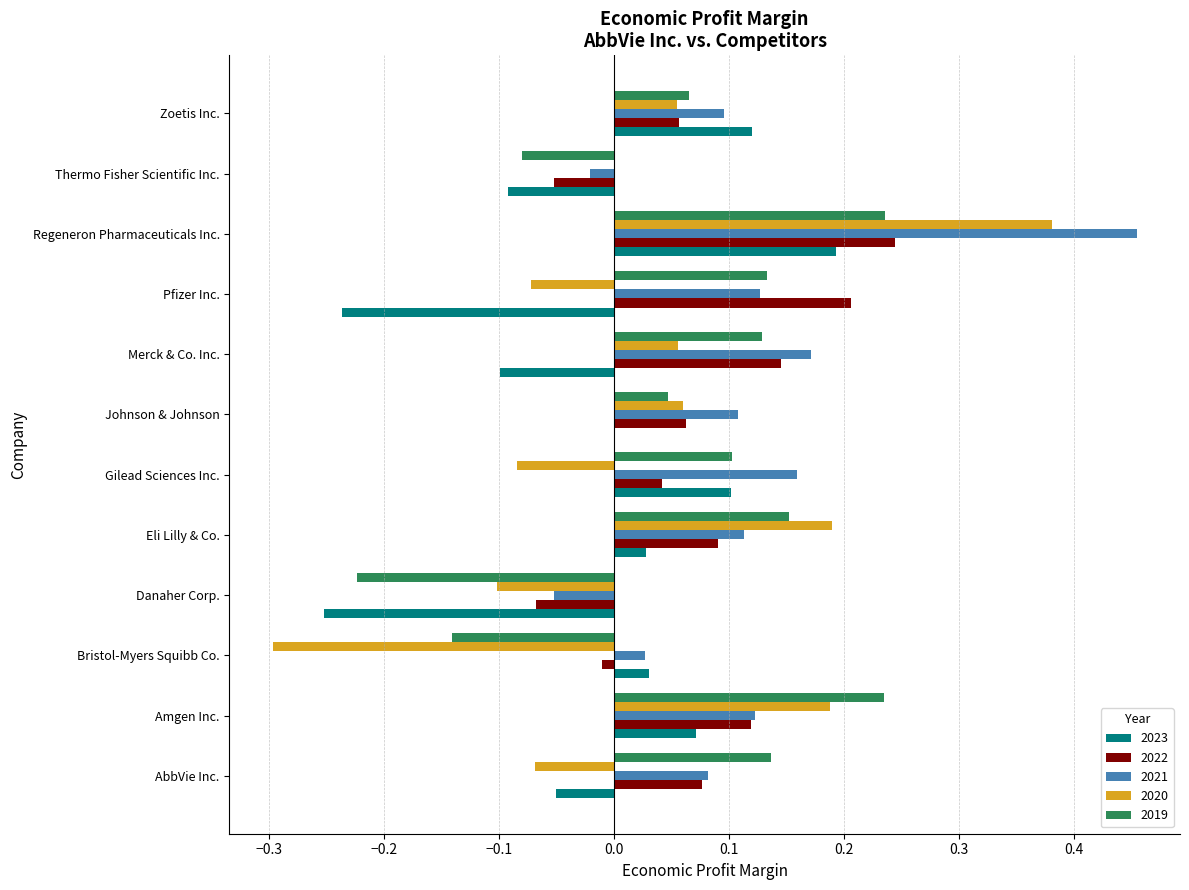

Is it true that 2020 equals -0.1 at Danaher Corp.?

True